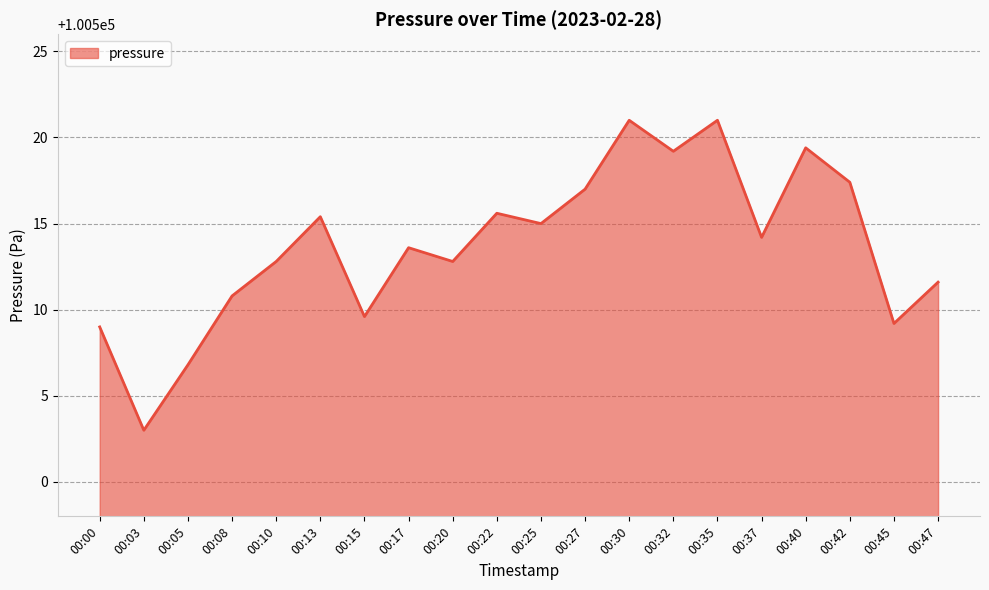

Where is the data nearest to the value 100512?

00:47